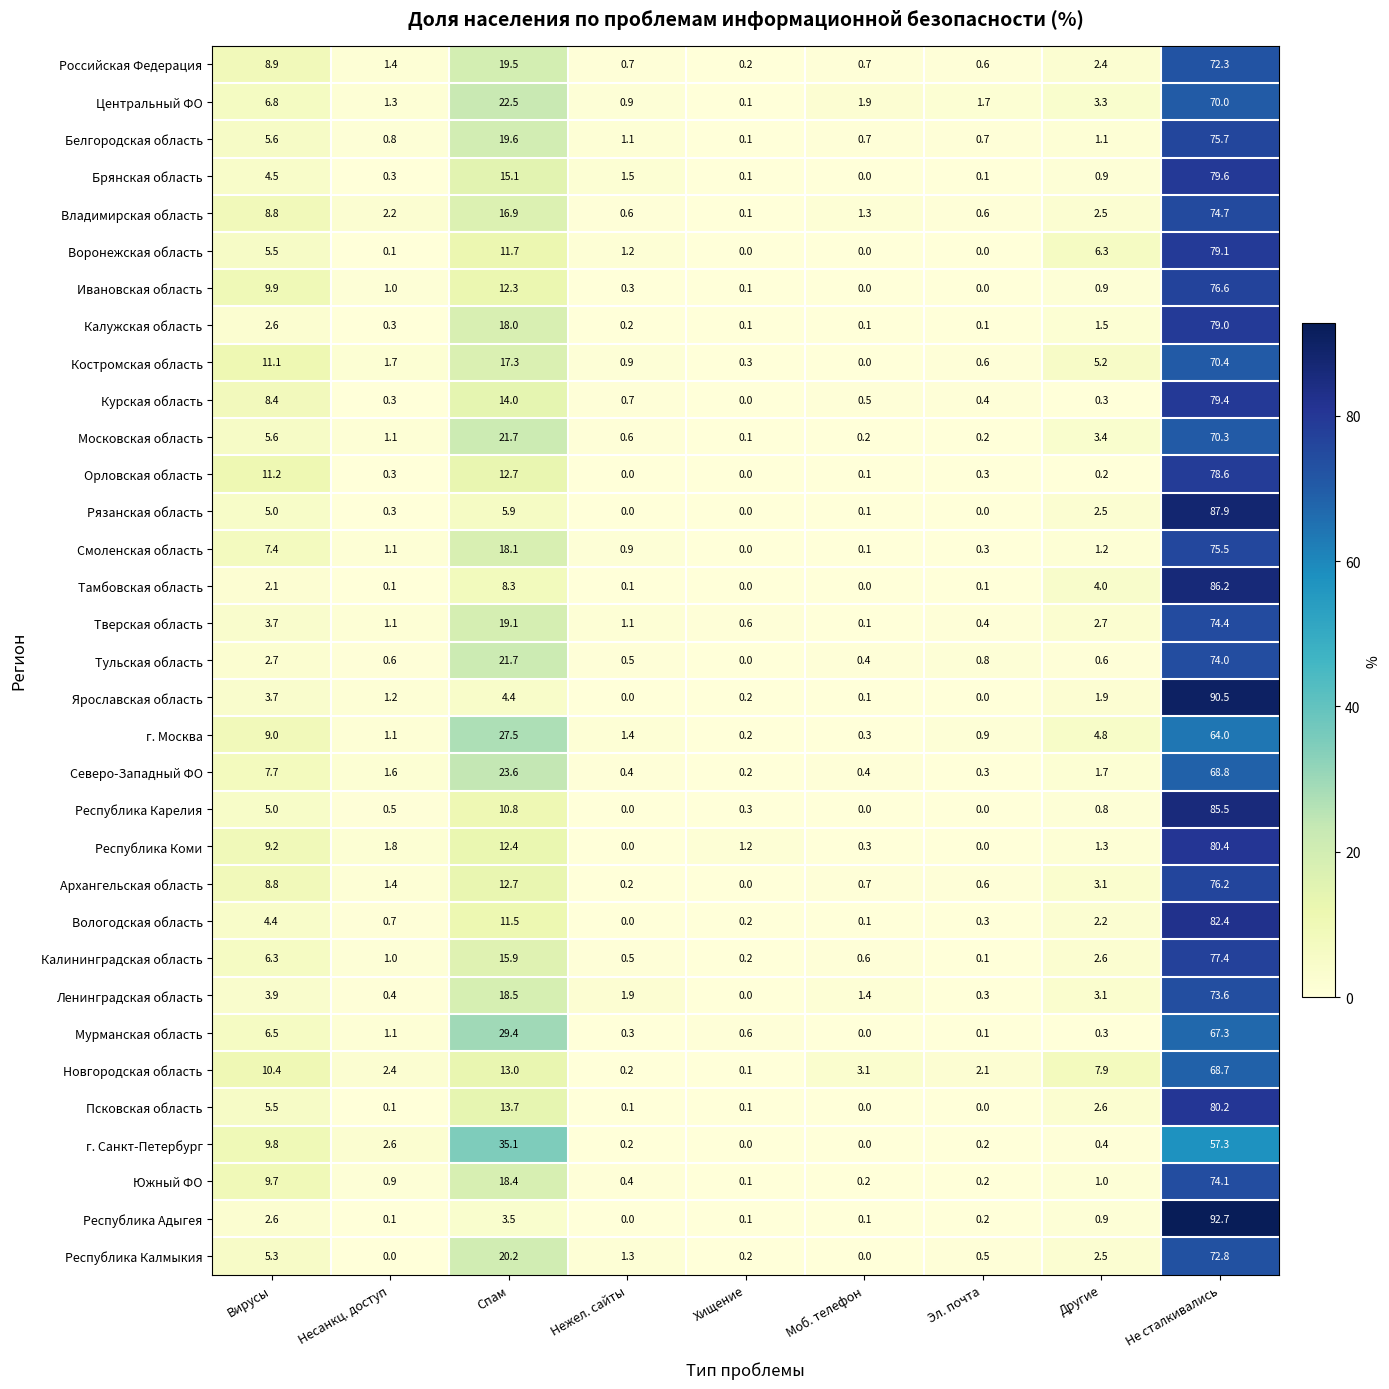

Between Несанкц. доступ and Другие, which series saw the biggest shift?

Воронежская область